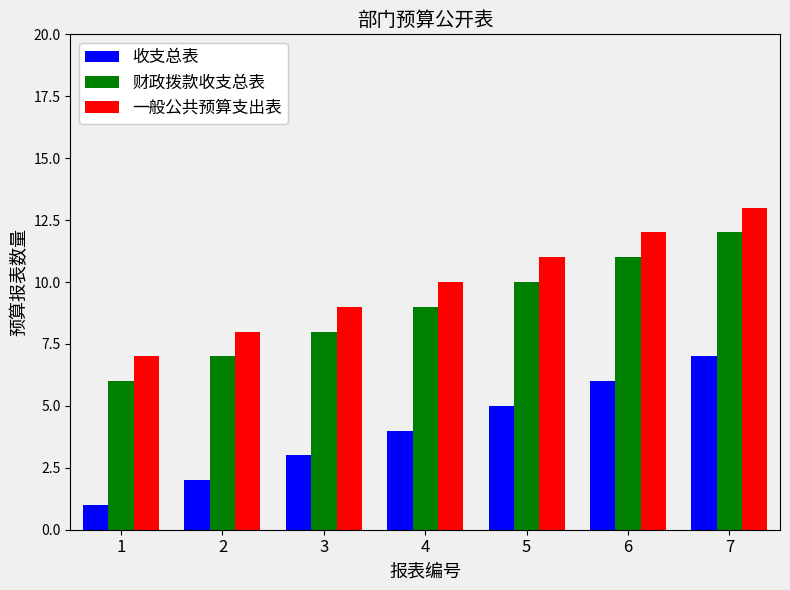

What is the value of the 收支总表 bar at the 4th from the left?

4